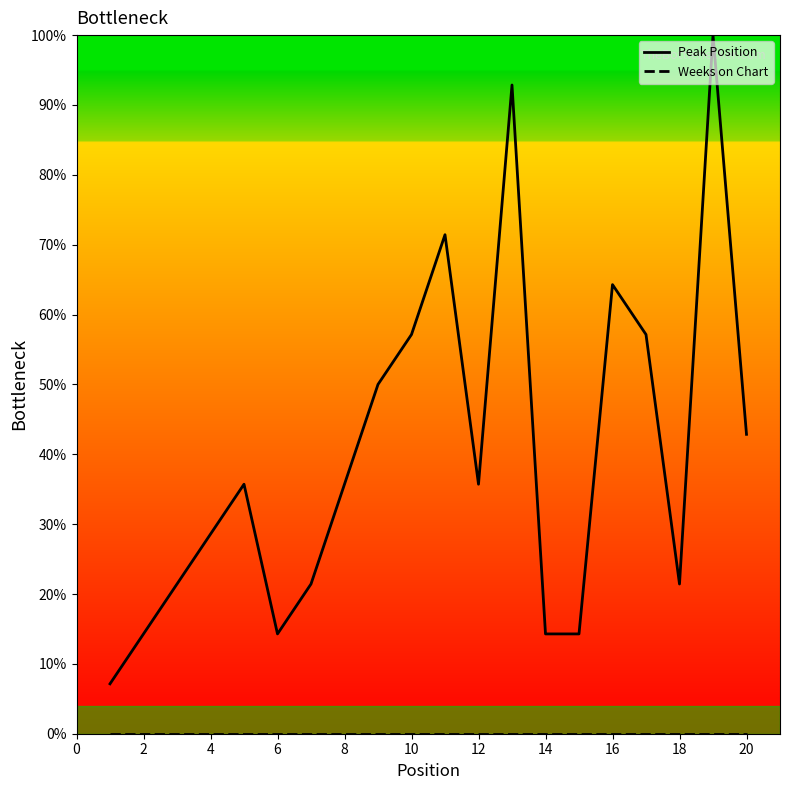

What is the difference between the maximum and minimum values in the Peak Position series?

92.9